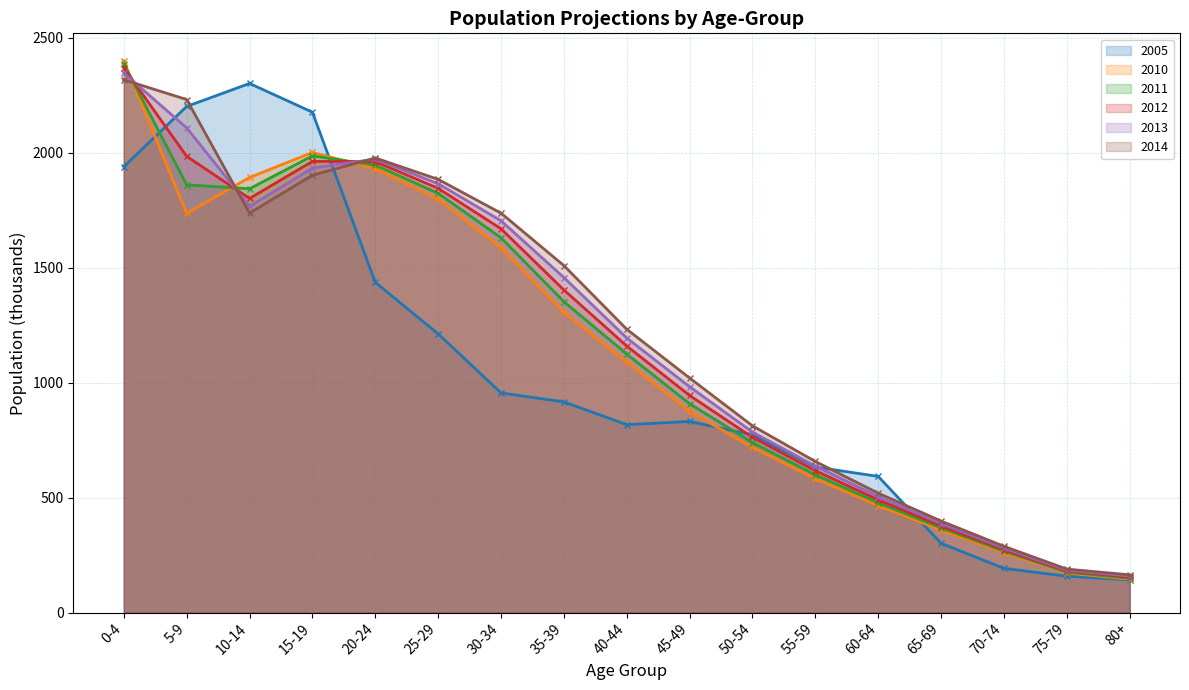

What is the spread (max minus min) of values at 50-54?

94